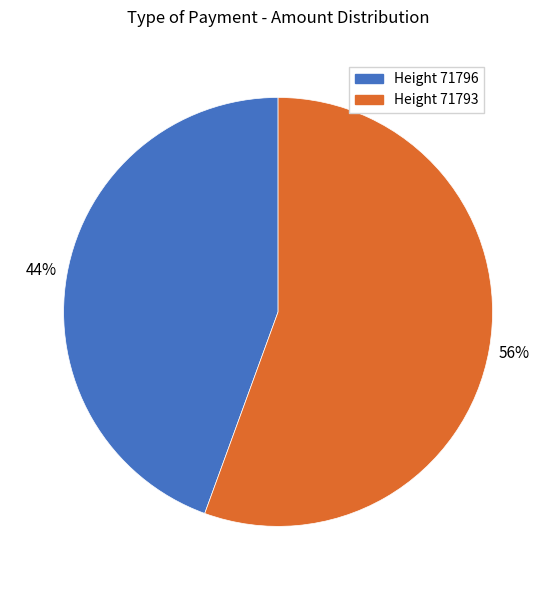

To the nearest percent, what is the average slice percentage?

50%